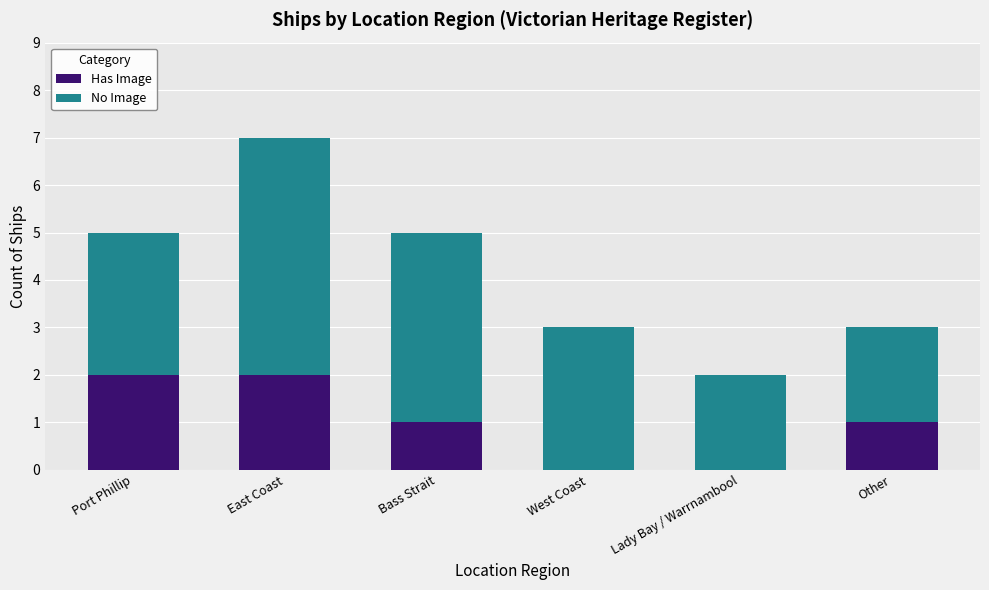

The Has Image series shows 2 at Port Phillip. True or false?

True